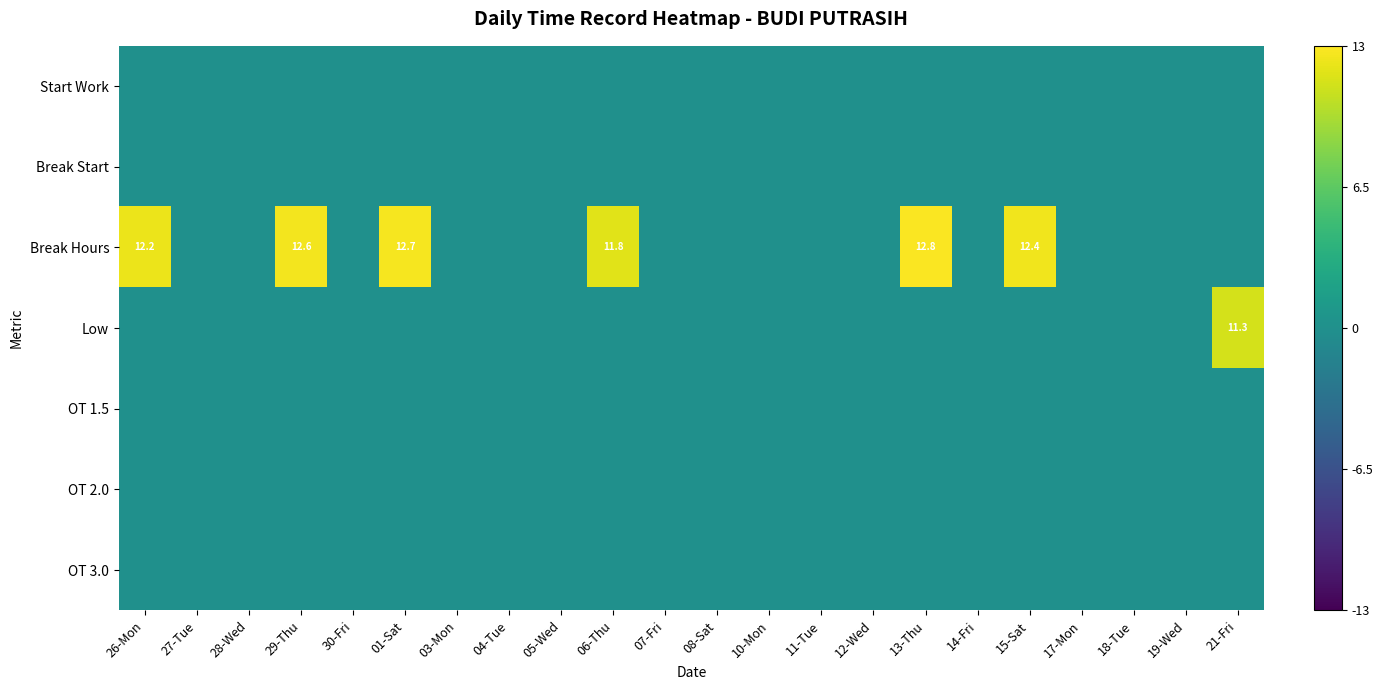

True or false: Start Work has a value of 0.0 at 15-Sat.

True